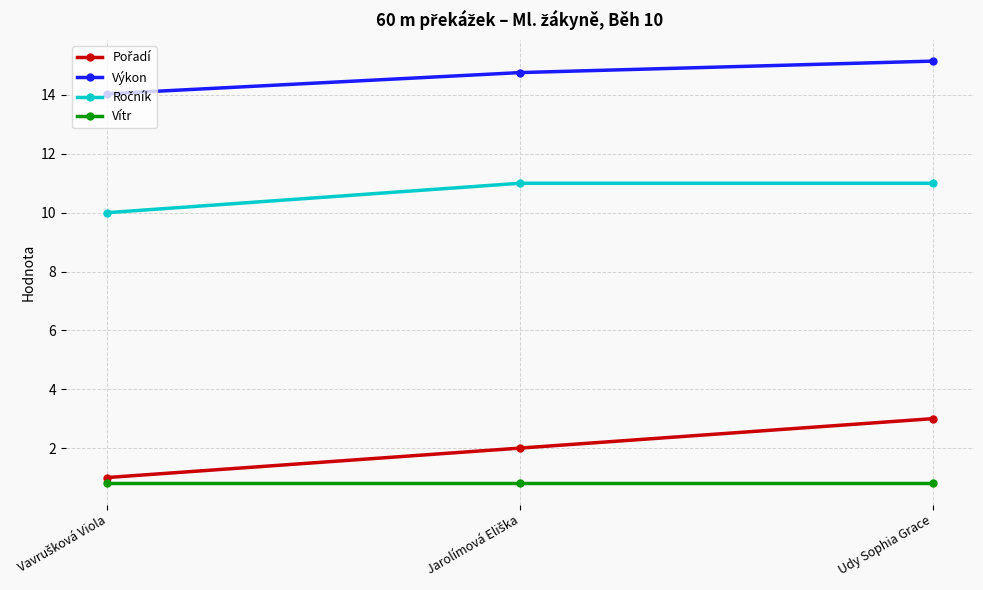

What is the sum of all Výkon values?

44.0